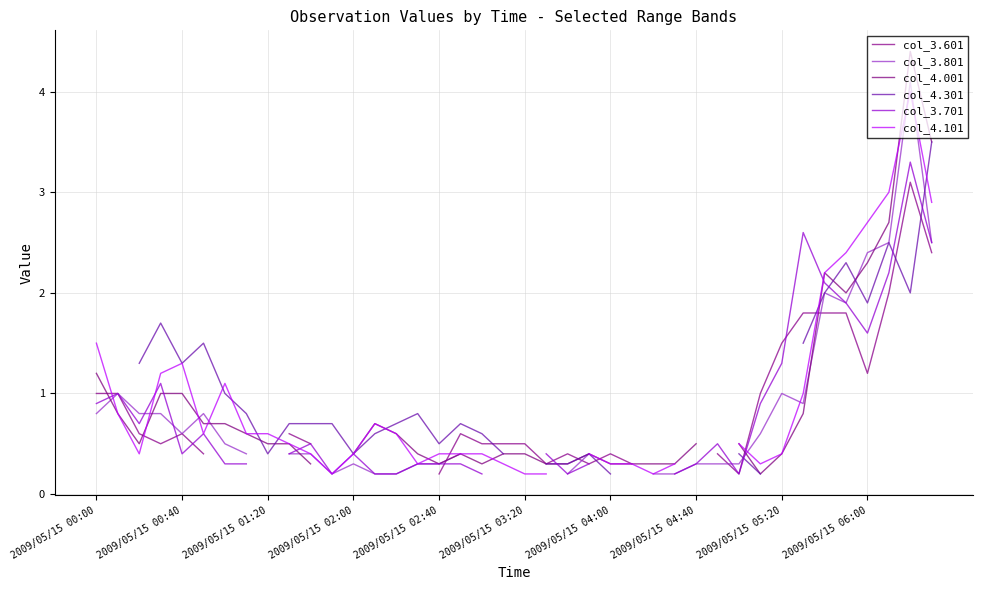

True or false: col_4.101 and col_3.601 cross at least once.

True